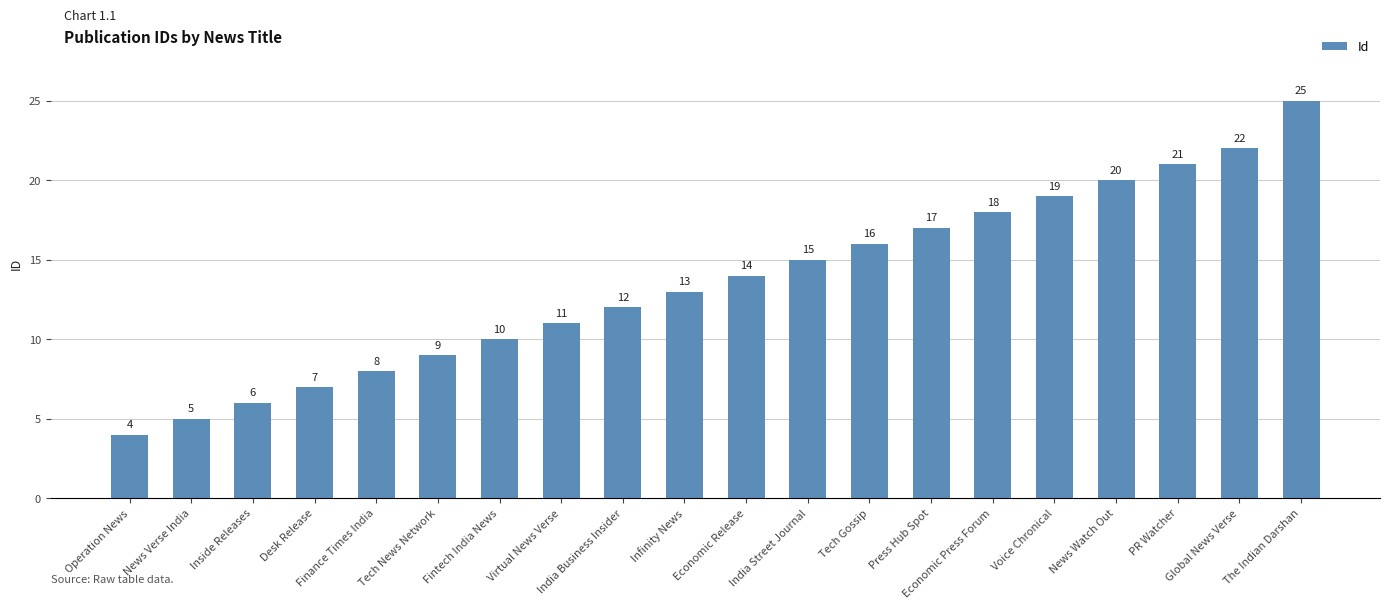

What is the difference between the maximum and minimum values?

21